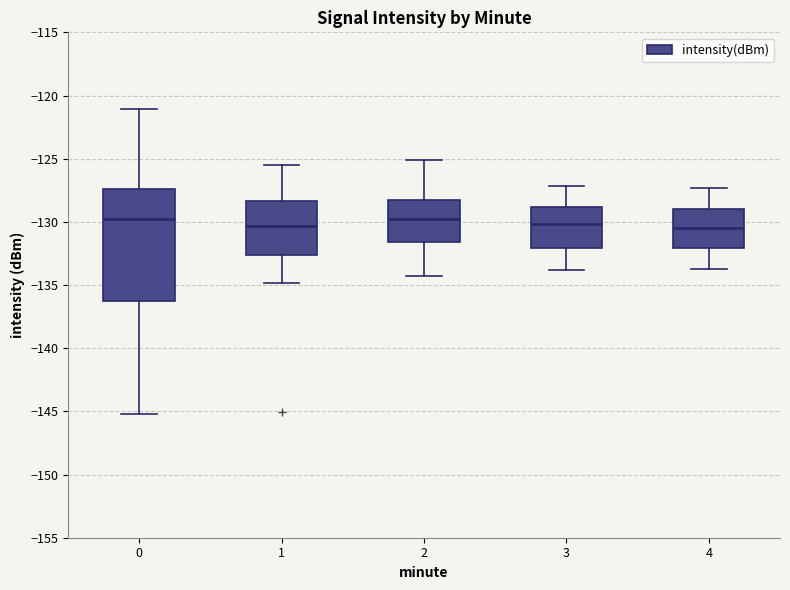

Reading left to right, transcribe this box plot: for each box, give where its median line is, the range the box spans, and where its two whiskers end, as read against the y-axis. The values are not printed on the chart, so give them approximately, as read against the axis.

0: median -130.0, box -136.5 to -127.5, whiskers -145.0 to -121.0
1: median -130.5, box -132.5 to -128.5, whiskers -135.0 to -125.5
2: median -129.5, box -131.5 to -128.5, whiskers -134.5 to -125.0
3: median -130.0, box -132.0 to -129.0, whiskers -134.0 to -127.0
4: median -130.5, box -132.0 to -129.0, whiskers -133.5 to -127.5